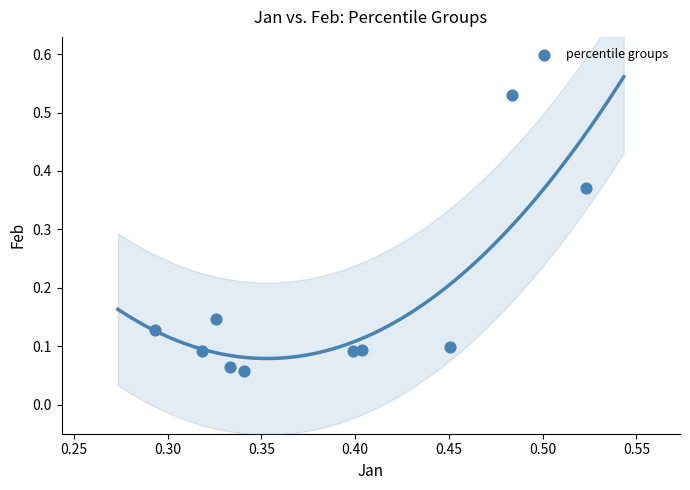

Count the number of points in this scatter plot.

10